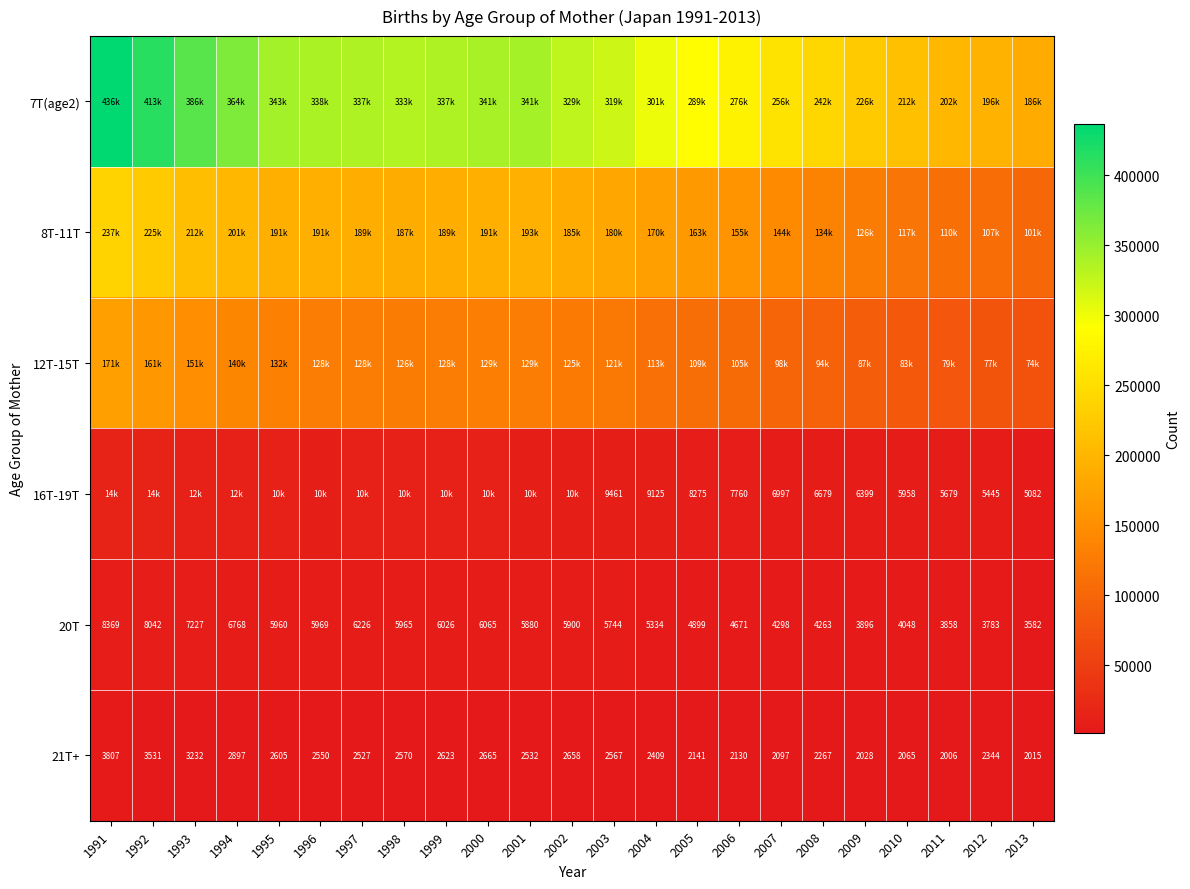

What is the difference between the 20T values at 2005 and 1994?

1869